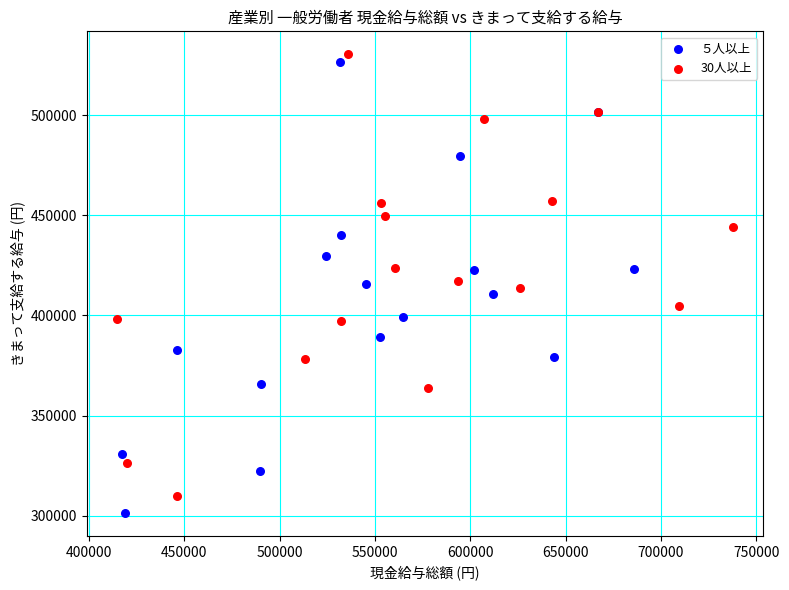

What are all the series names shown in the legend?

５人以上, 30人以上